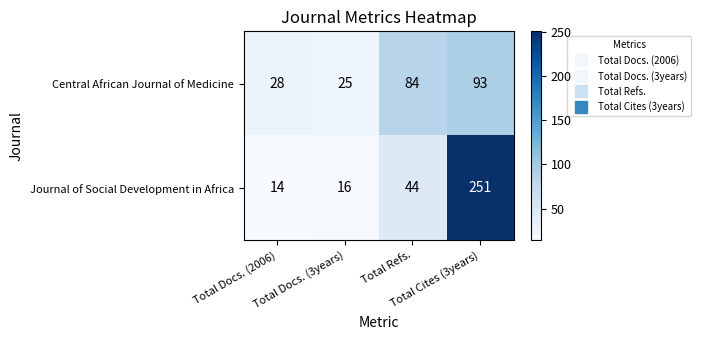

Rank the series by their average value, from lowest to highest.

Central African Journal of Medicine, Journal of Social Development in Africa